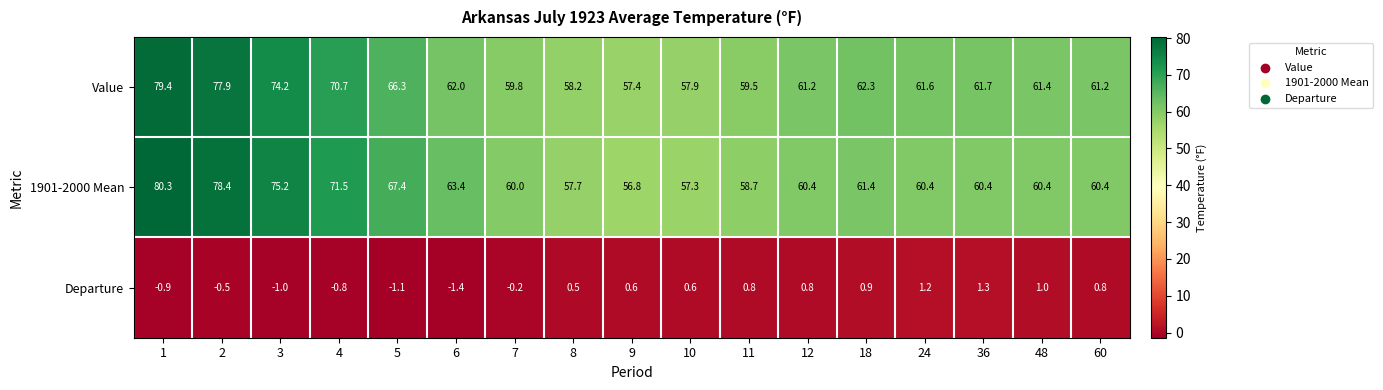

What is the maximum value shown in the chart?

80.3